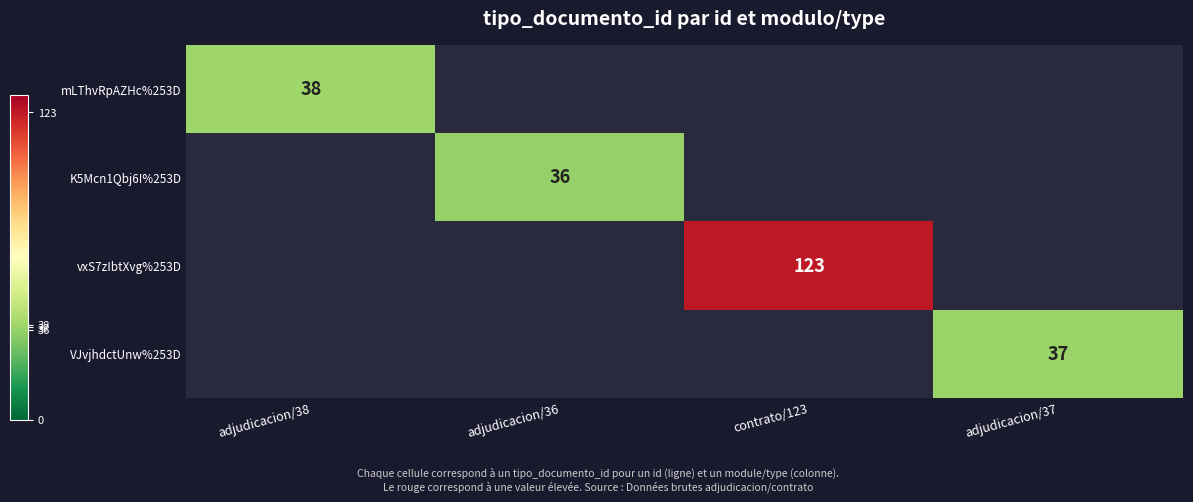

The vxS7zIbtXvg%253D series shows 123 at contrato/123. True or false?

True